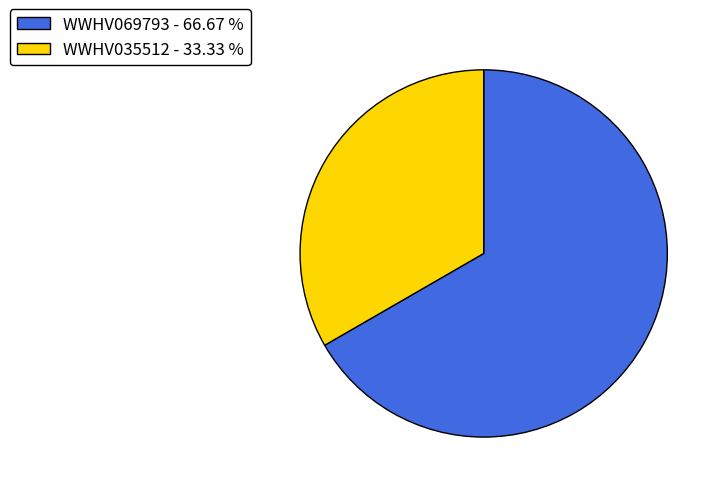

Which slice represents more than half of the pie?

WWHV069793